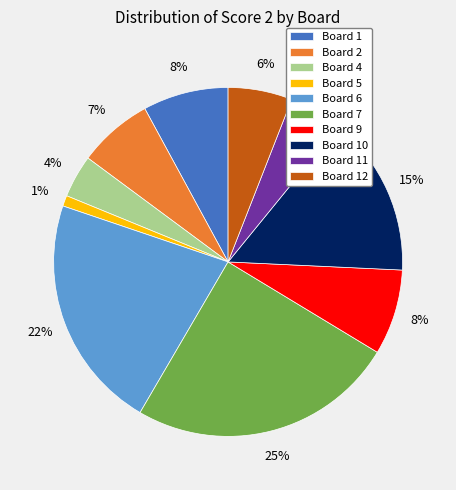

Combined, do Board 7 and Board 6 account for over 50%?

No